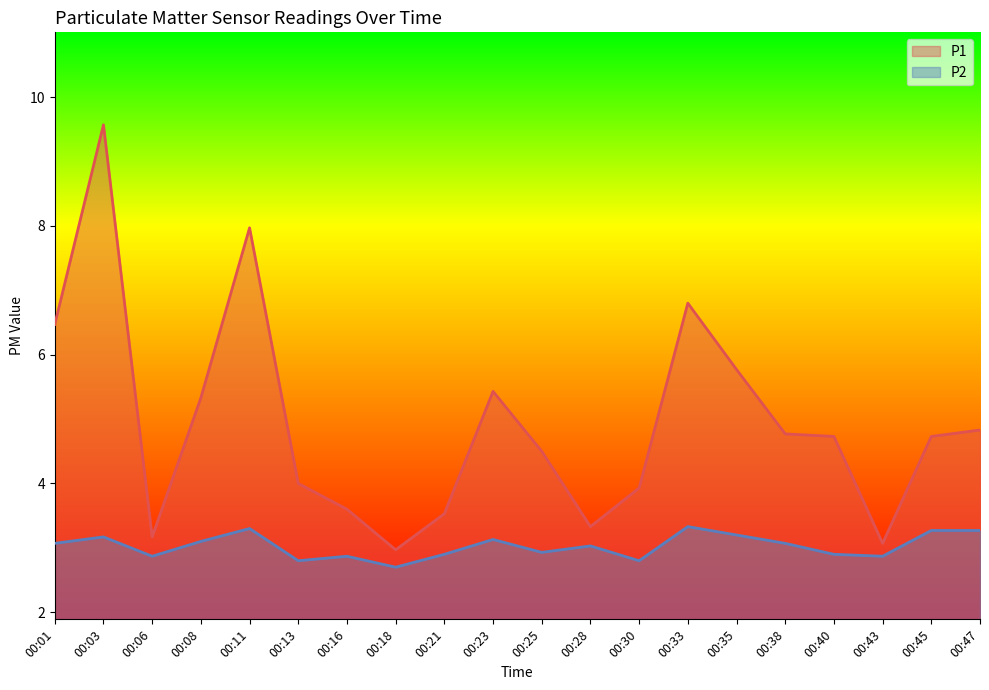

True or false: P1 has a value of 5.4 at 00:23.

True